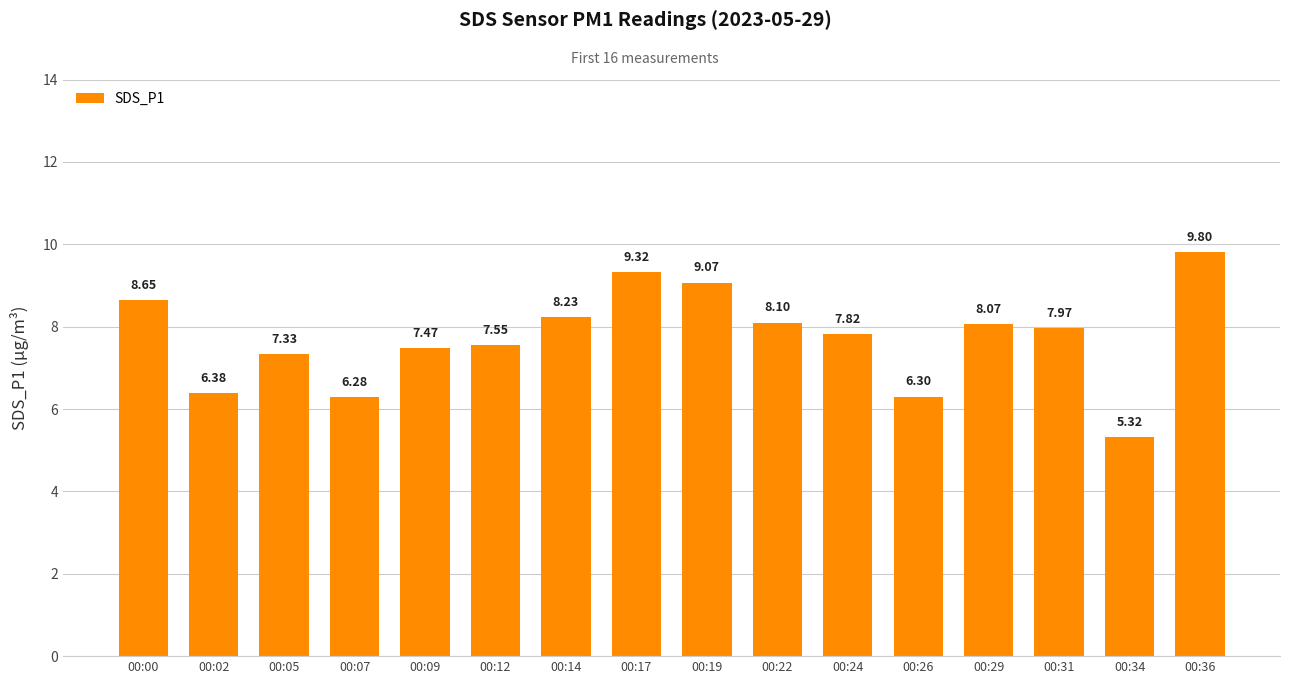

How many bars are there in total?

16